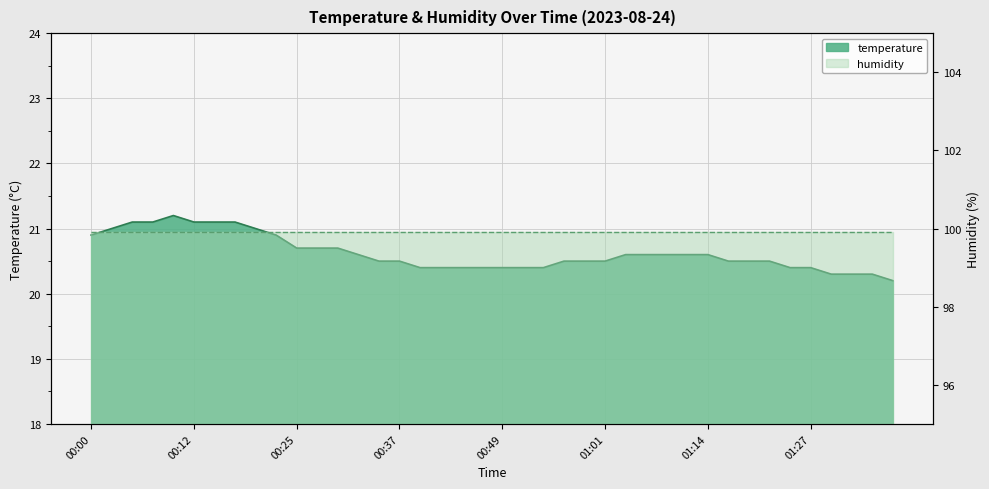

The value at 00:17 is 33.8. True or false?

False